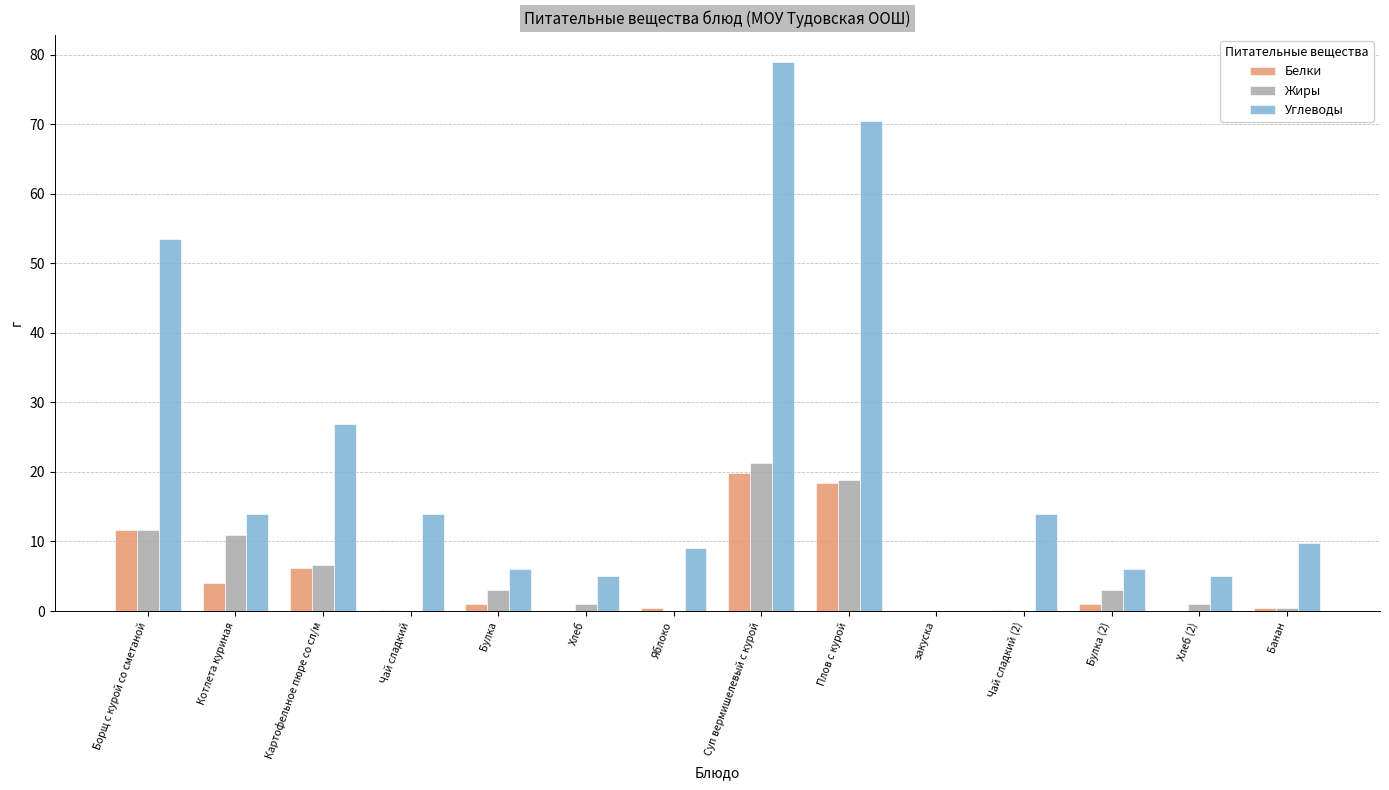

The value of Углеводы at Чай сладкий (2) is 23.9. True or false?

False